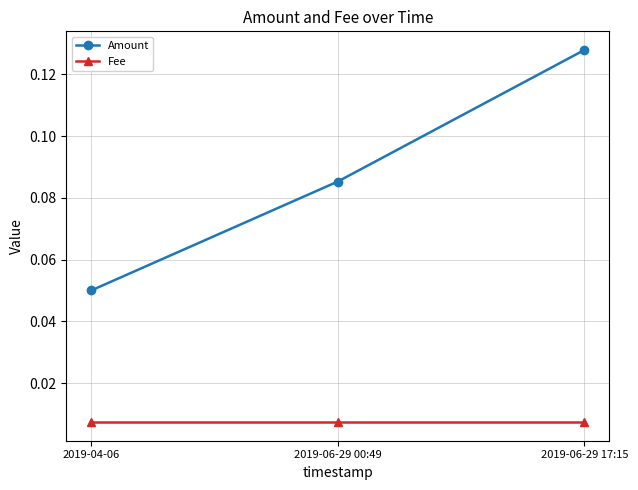

The Amount series shows 0.2 at 2019-06-29 17:15. True or false?

False